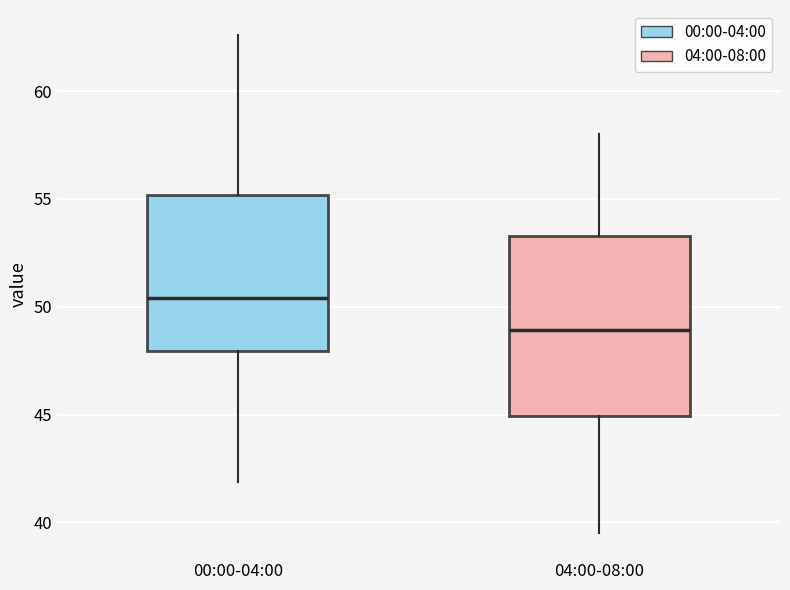

Which box is the tallest, from its lower edge to its upper edge?

04:00-08:00